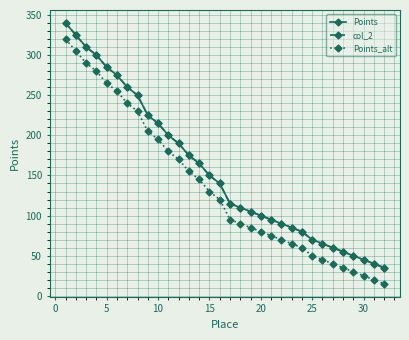

Is this an area chart (filled region under the line)?

No